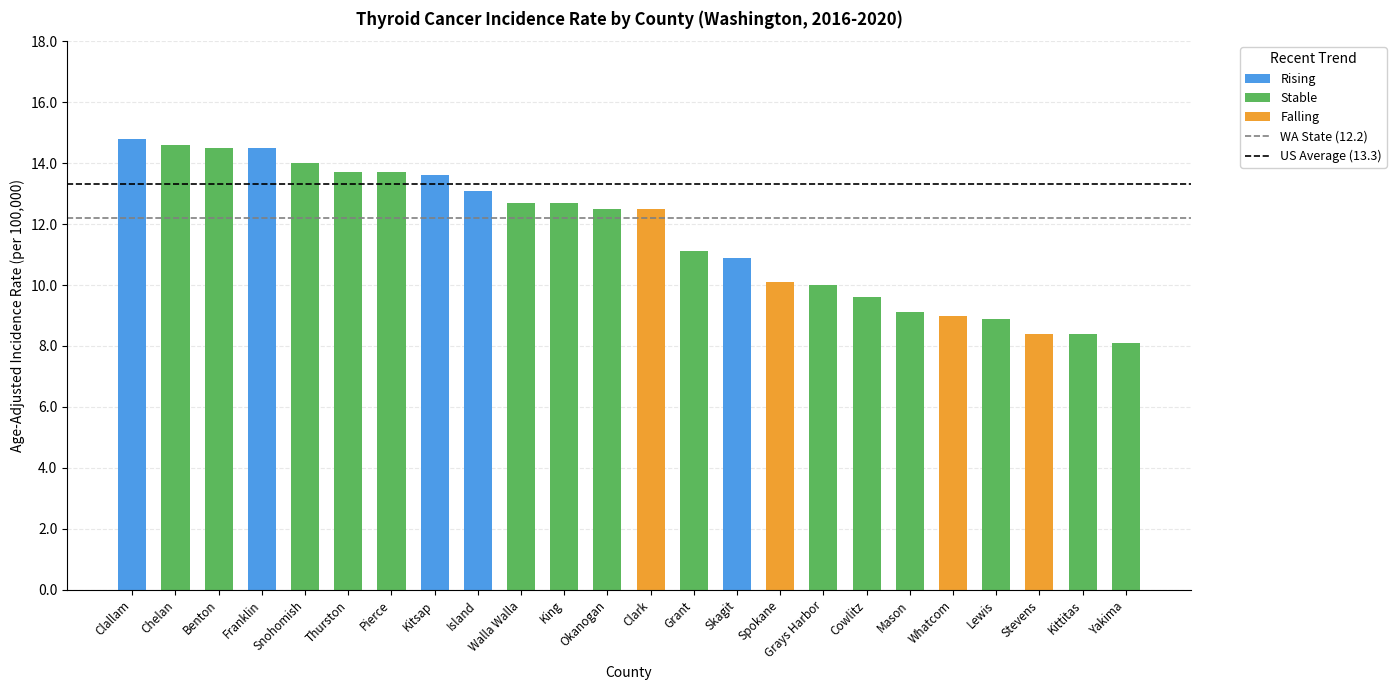

What is the maximum value shown in the chart?

14.8